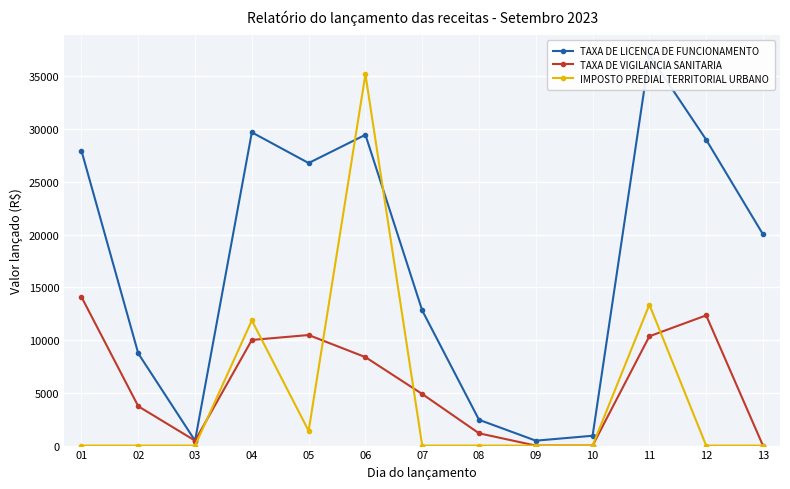

Which has a higher value, 04 or 09?

04